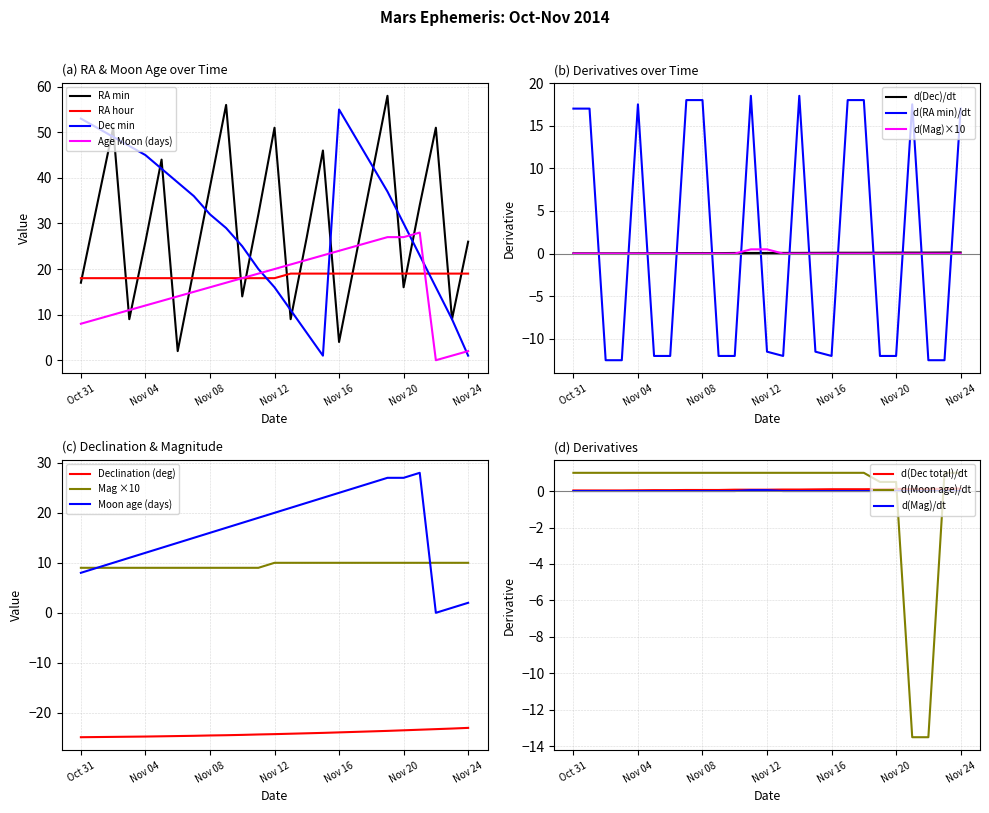

Where is the first local maximum for Dec min (col_10)?

Nov 16